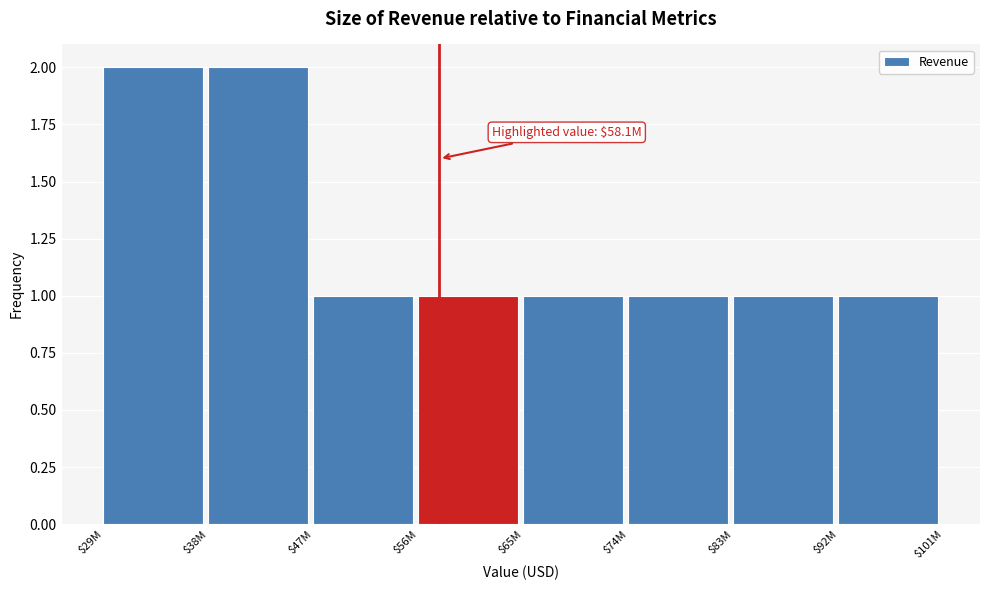

Reading right to left, transcribe all the data shown in this chart.

1	1	1	1	1	1	2	2